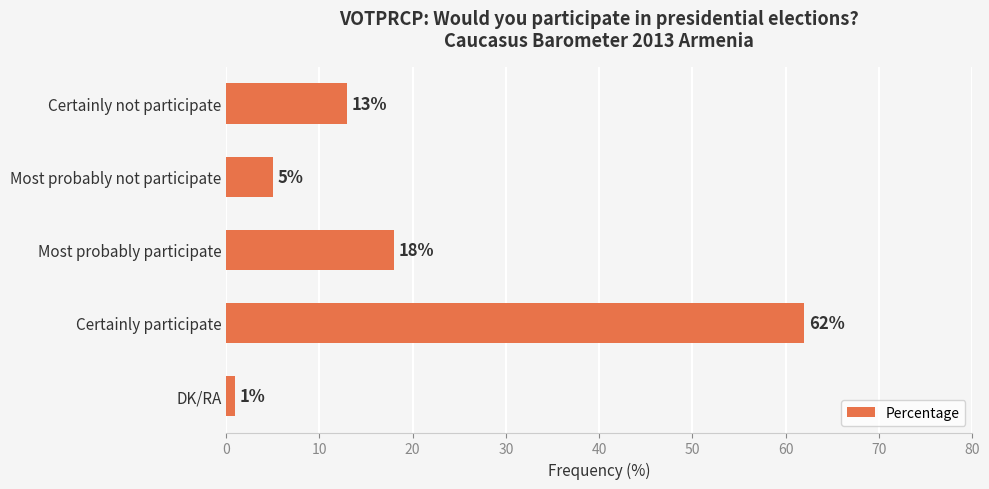

What is the smallest value displayed?

1